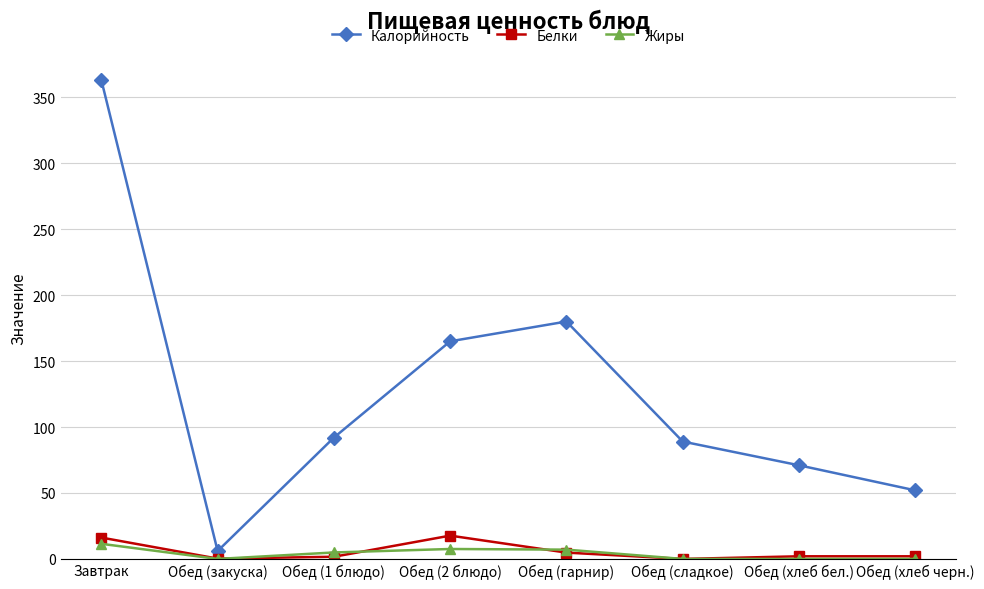

Where is the first local maximum for Калорийность?

Обед (гарнир)